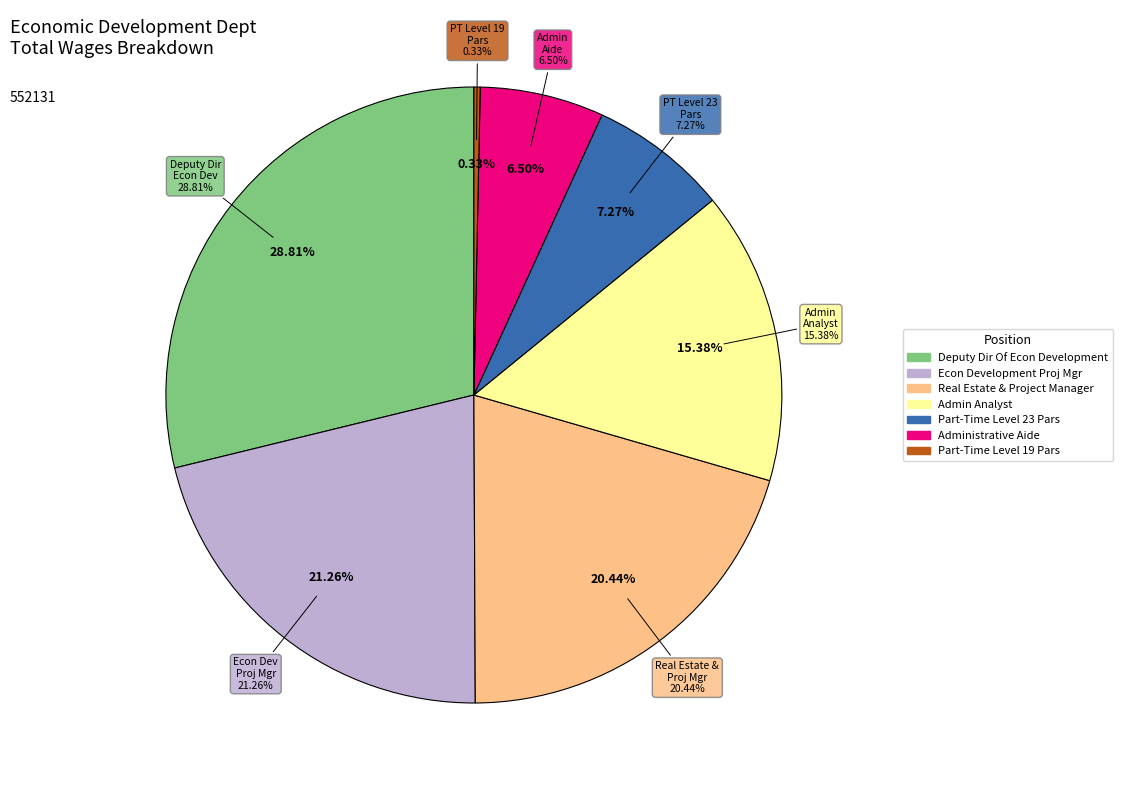

Which has a higher value, Part-Time Level 23 Pars or Administrative Aide?

Part-Time Level 23 Pars